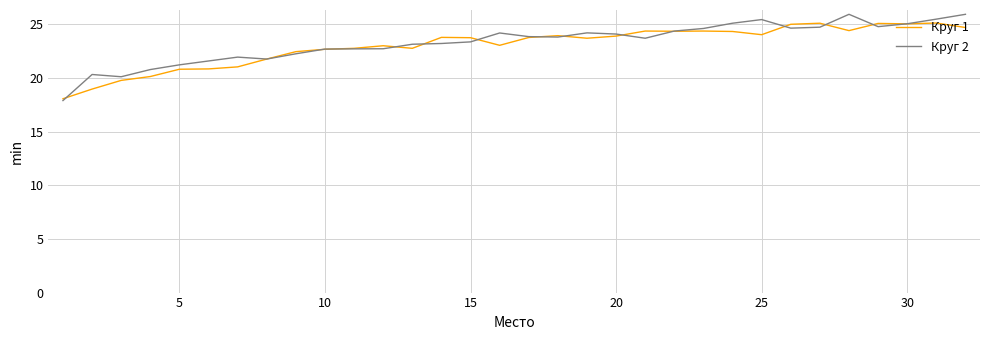

What is the smallest value displayed?

17.9